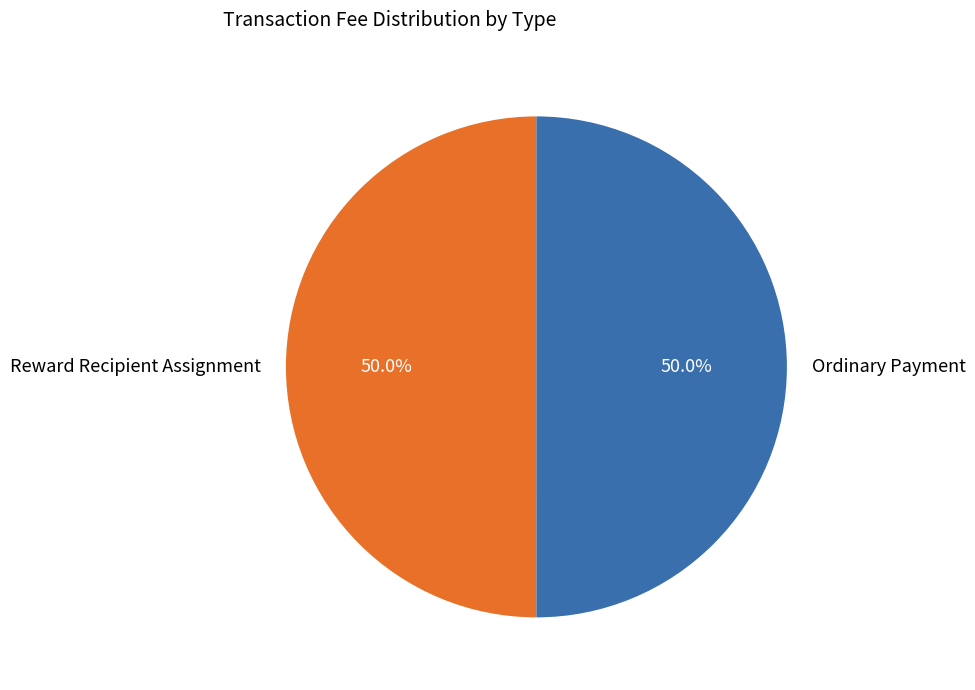

How many segments does this pie chart have?

2